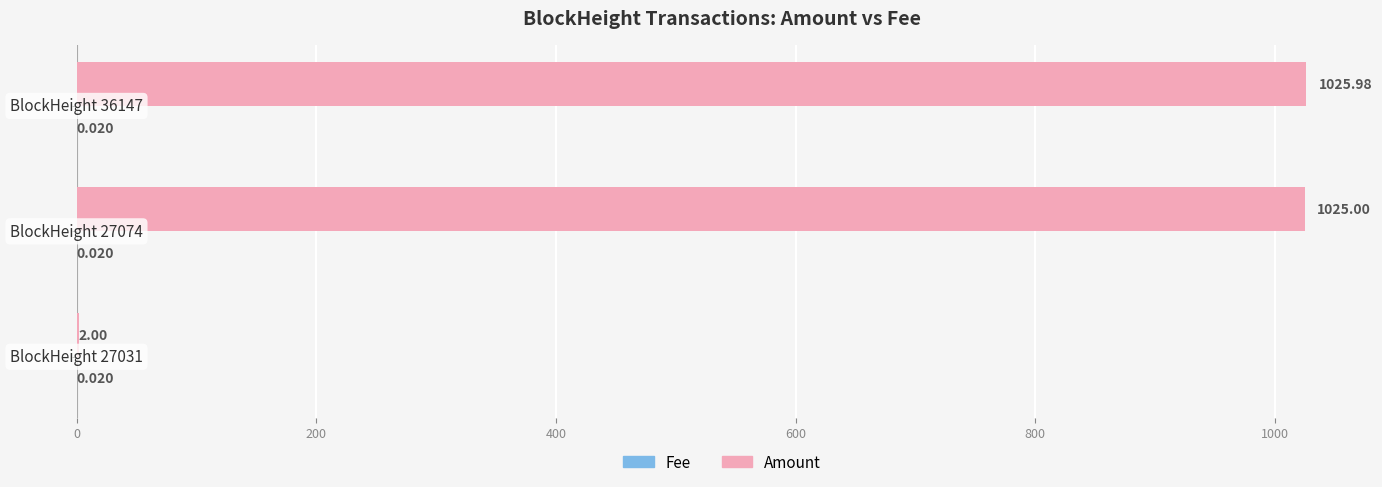

Which series has the largest total across all categories?

Amount